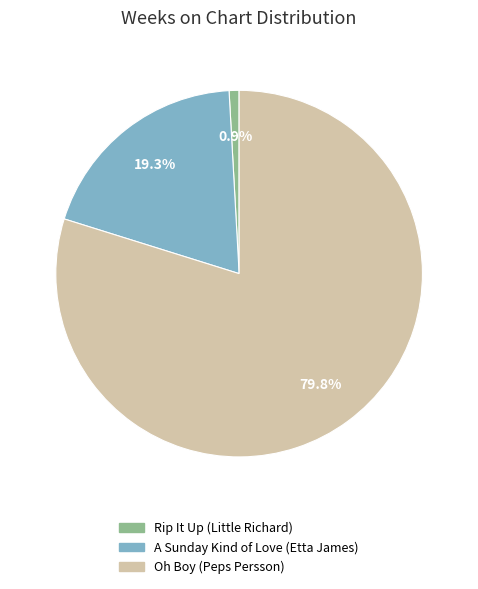

How many segments does this pie chart have?

3